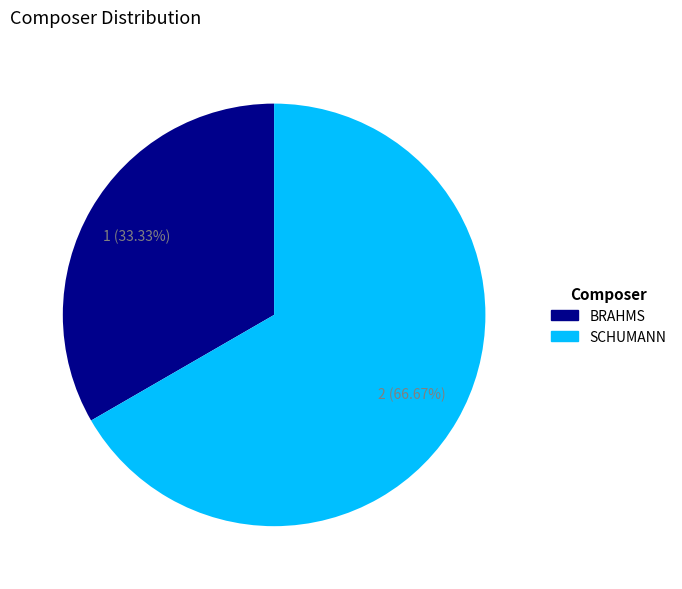

Which category has the biggest portion of the pie?

SCHUMANN